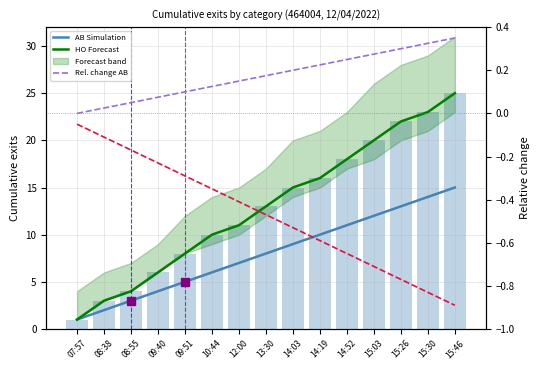

What is the difference between the second highest and second lowest values in the Forecast_high series?

0.7